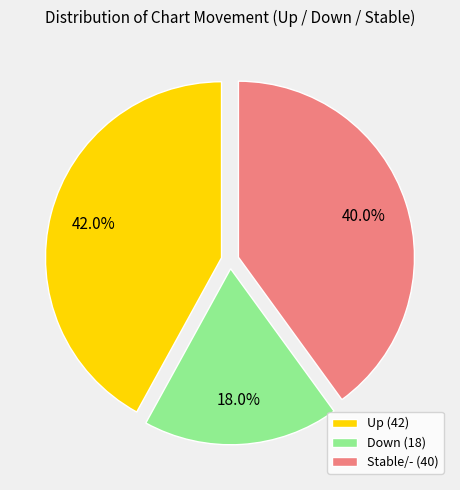

Does Stable/- (40) account for over 50% of the chart?

No